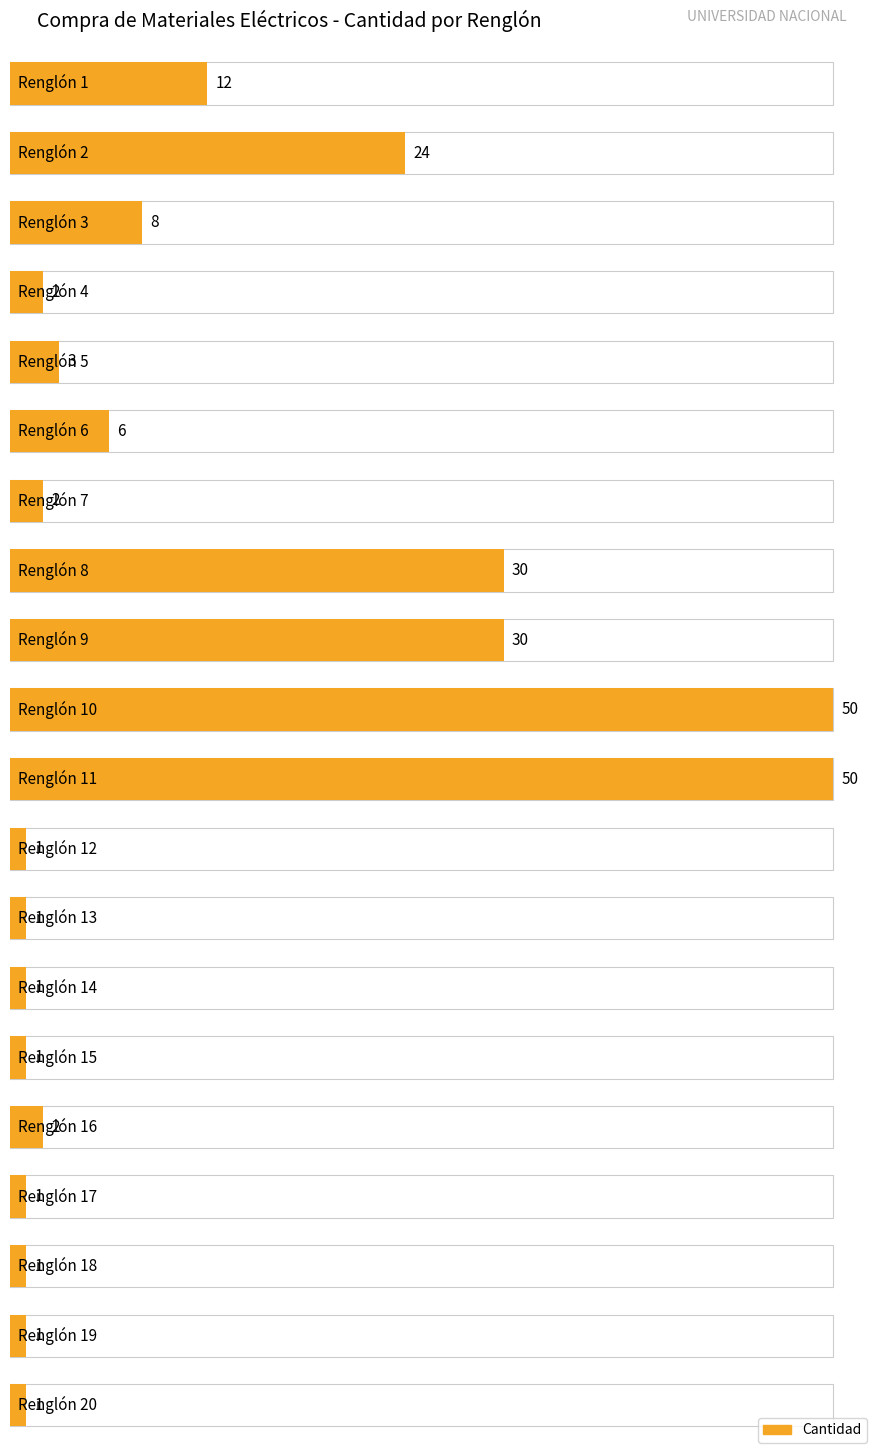

How many data points are less than 2?

8